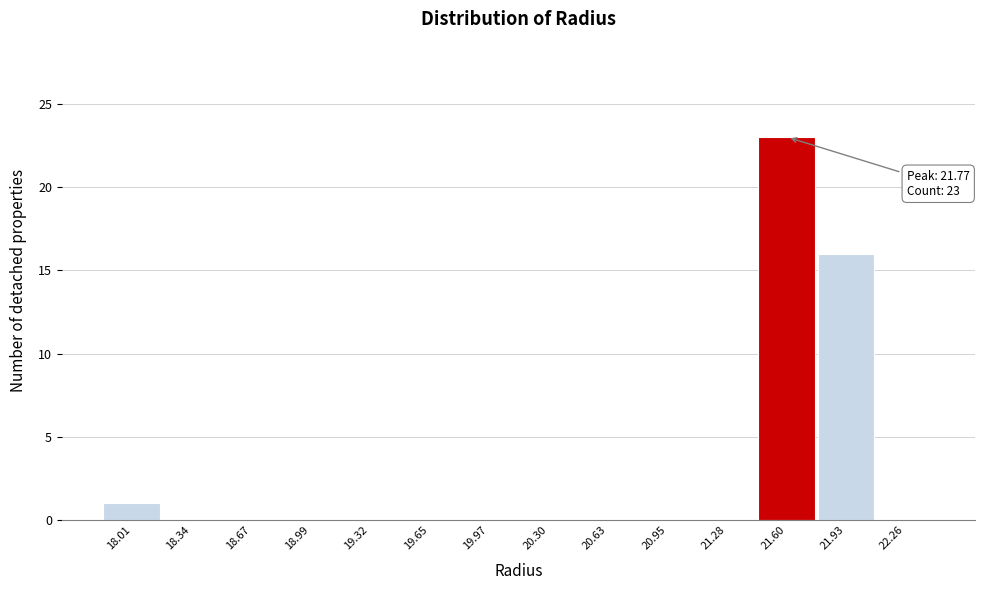

Reading right to left, list all the values displayed in this chart.

22.26=0	21.93=16	21.60=23	21.28=0	20.95=0	20.63=0	20.30=0	19.97=0	19.65=0	19.32=0	18.99=0	18.67=0	18.34=0	18.01=1